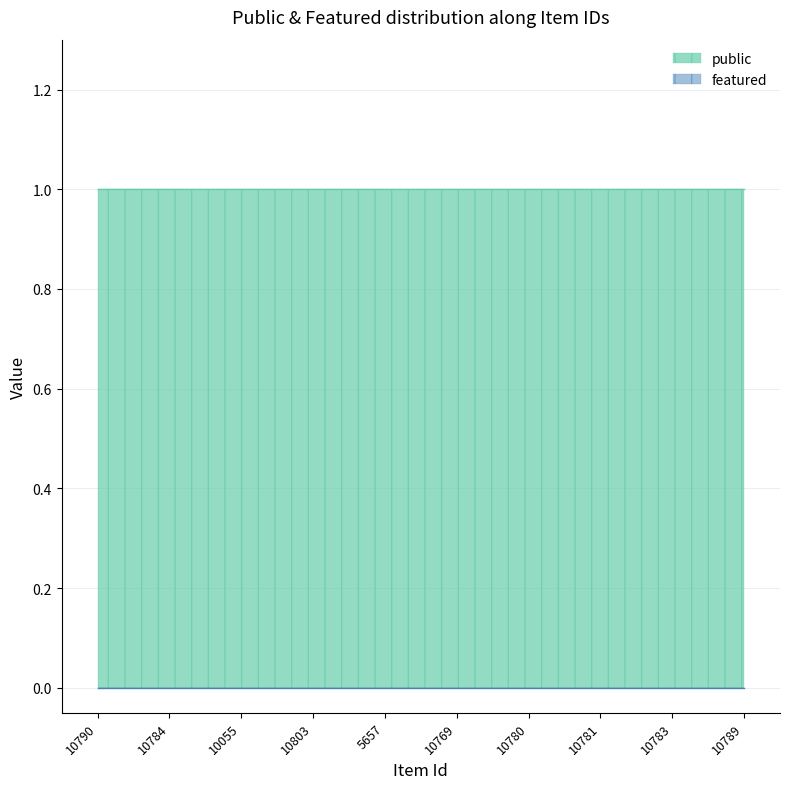

Reading left to right, list all the values displayed in this chart.

public: 1	1	1	1	1	1	1	1	1	1
featured: 0	0	0	0	0	0	0	0	0	0